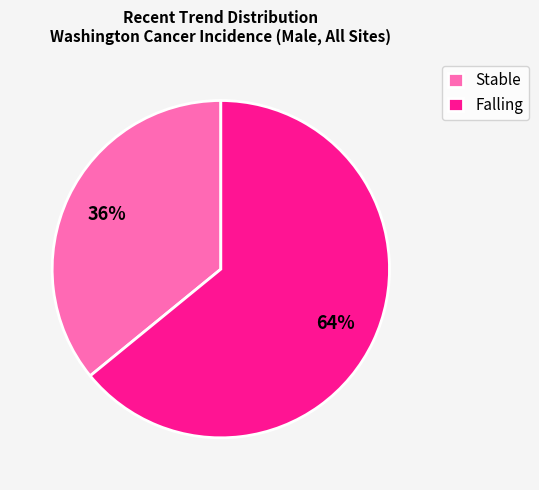

To the nearest percent, what is the difference between the largest and smallest slice percentages?

28%